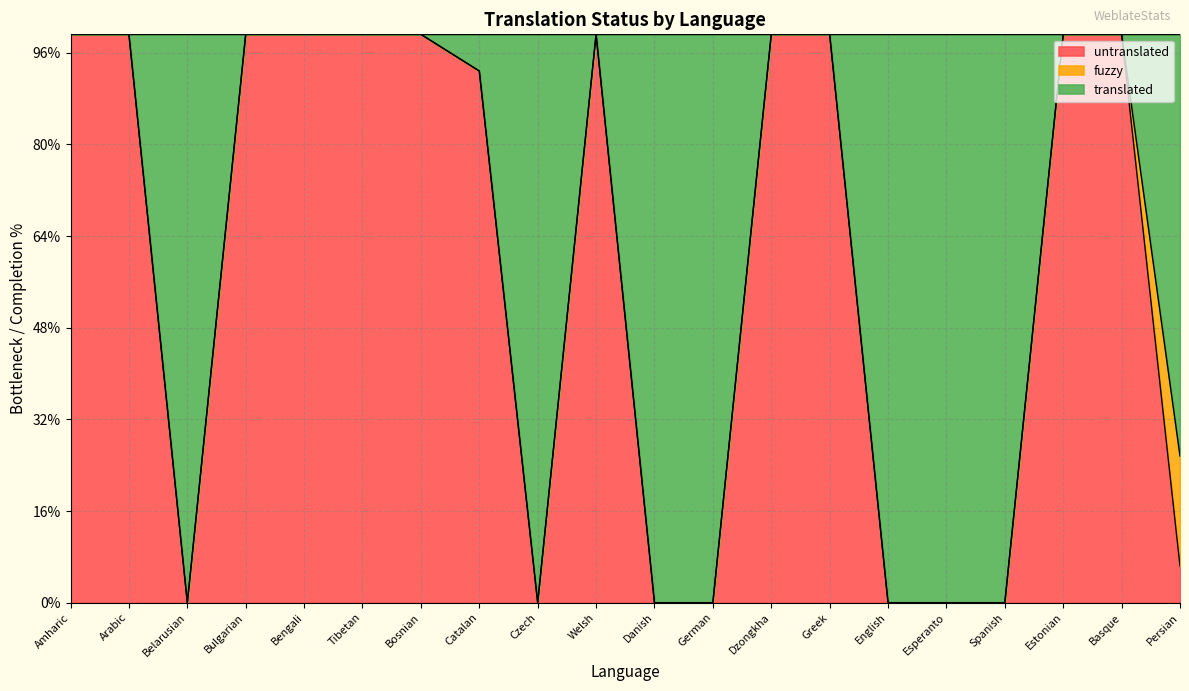

Which category has the lowest value across all series?

Belarusian